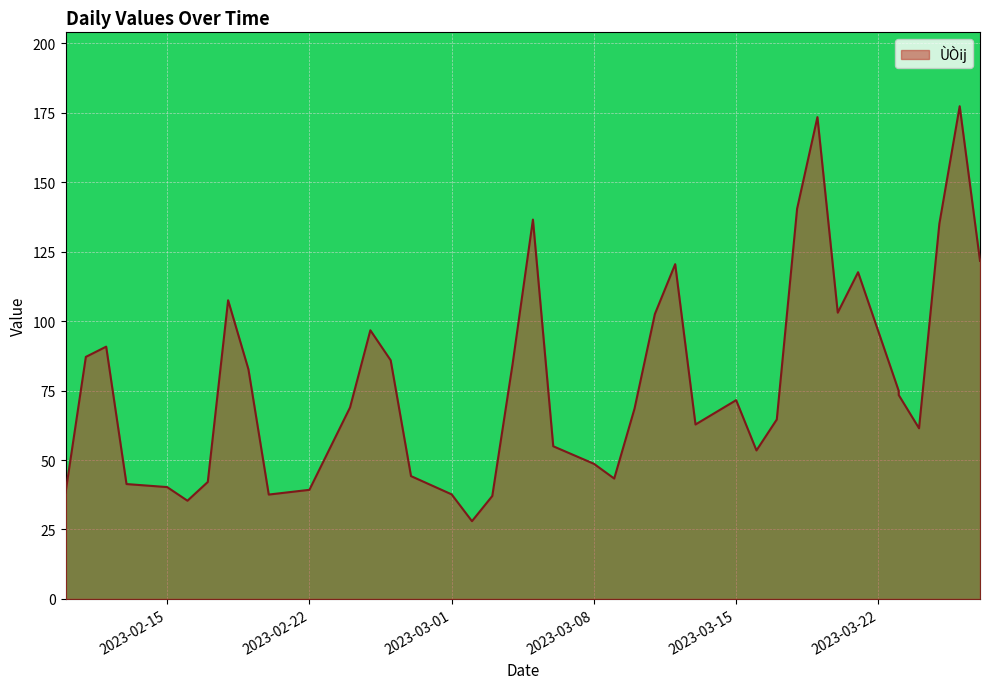

What value does the data have at 2023-03-23?

74.9